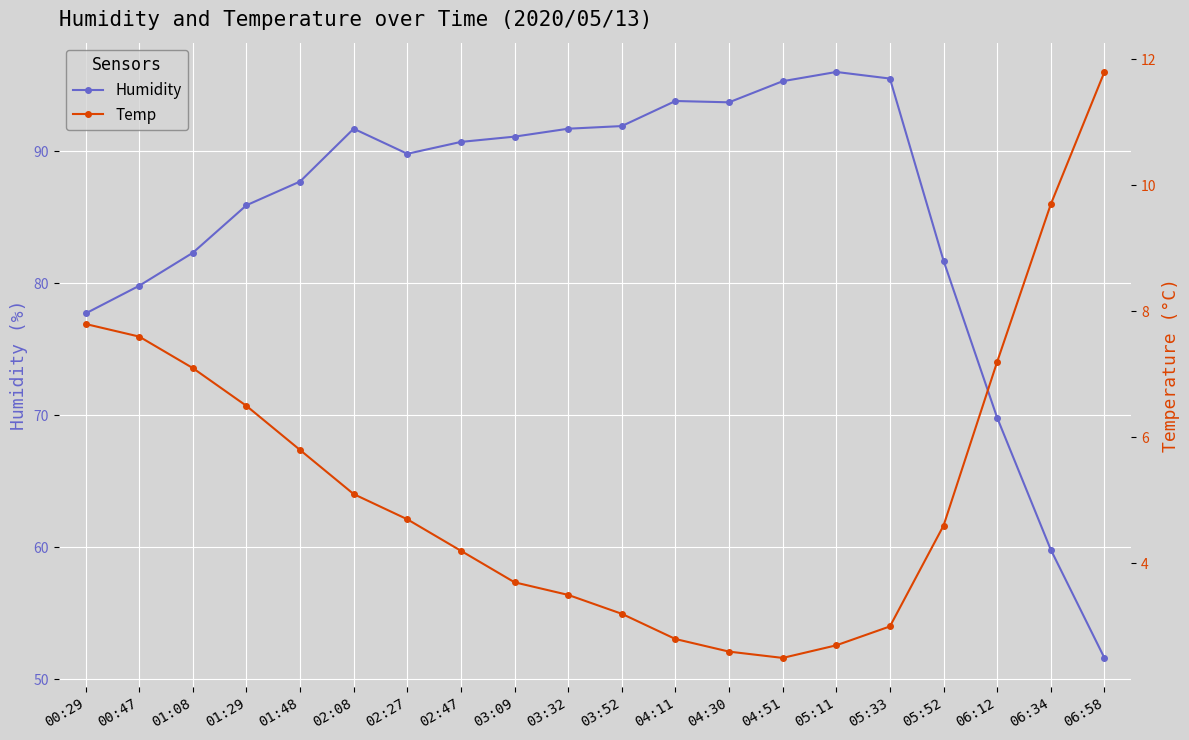

At which label does Humidity first exceed 90?

02:08